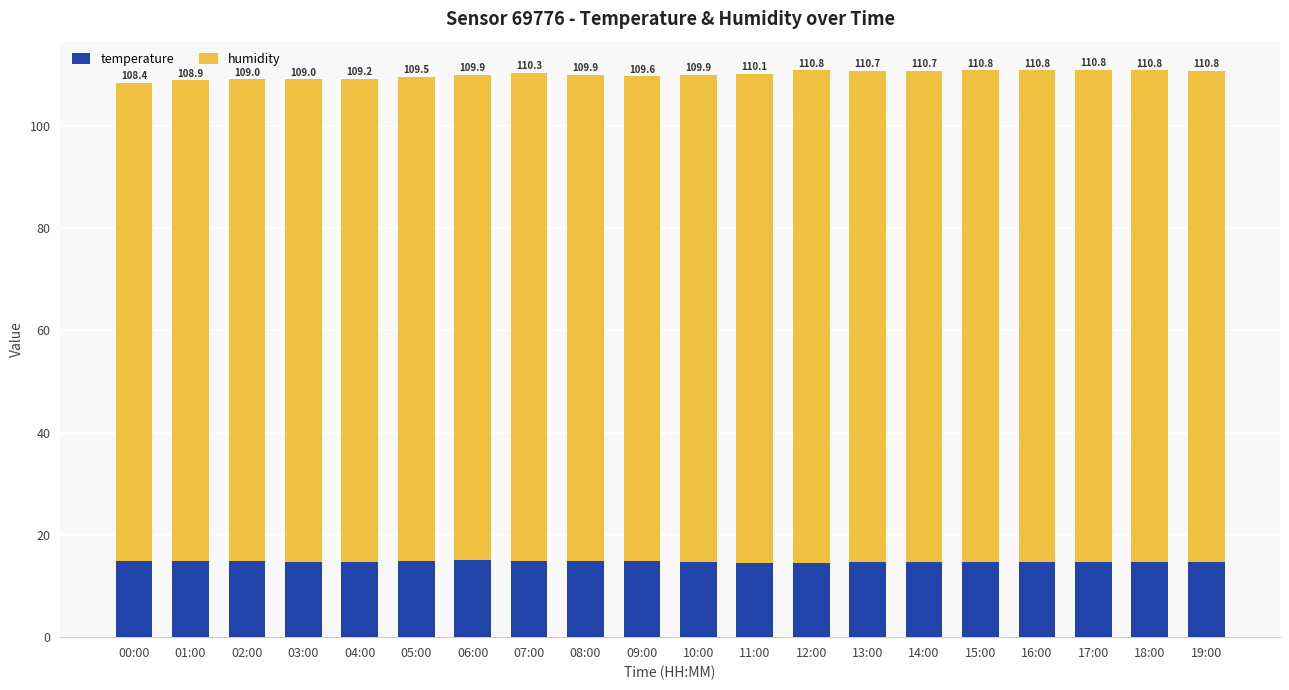

Does the chart contain any negative values?

No